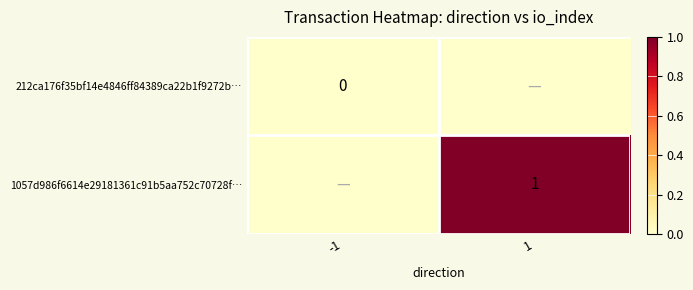

The 1057d986f6614e29181361c91b5aa752c70728f… series shows 1 at 1. True or false?

True